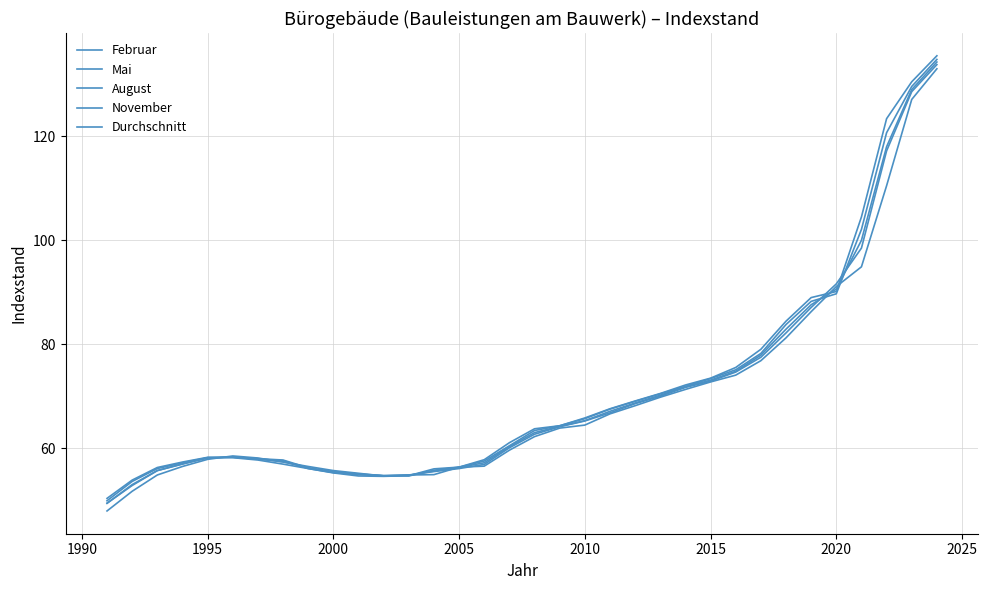

How many lines are shown in the chart?

5